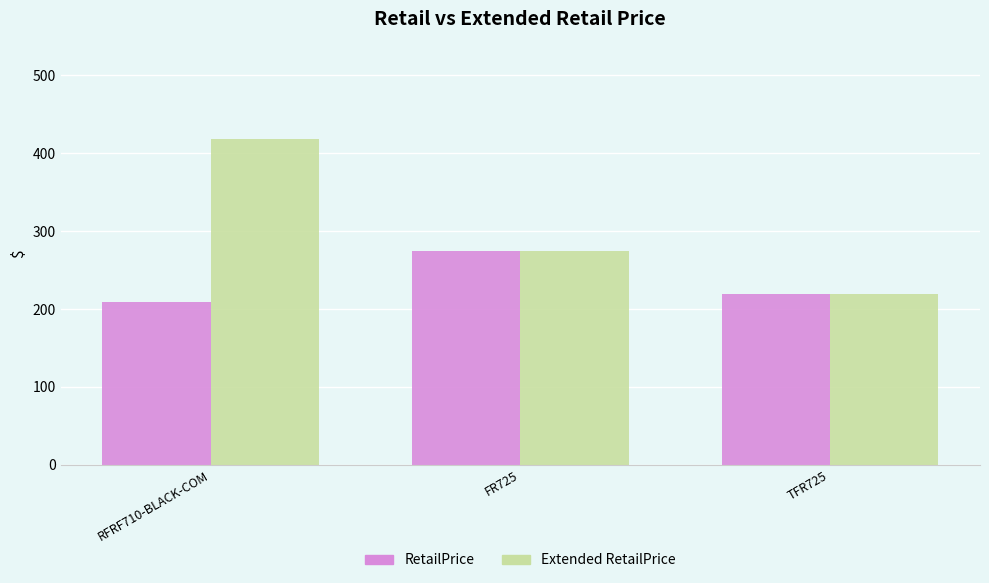

Does the chart contain stacked bars?

No